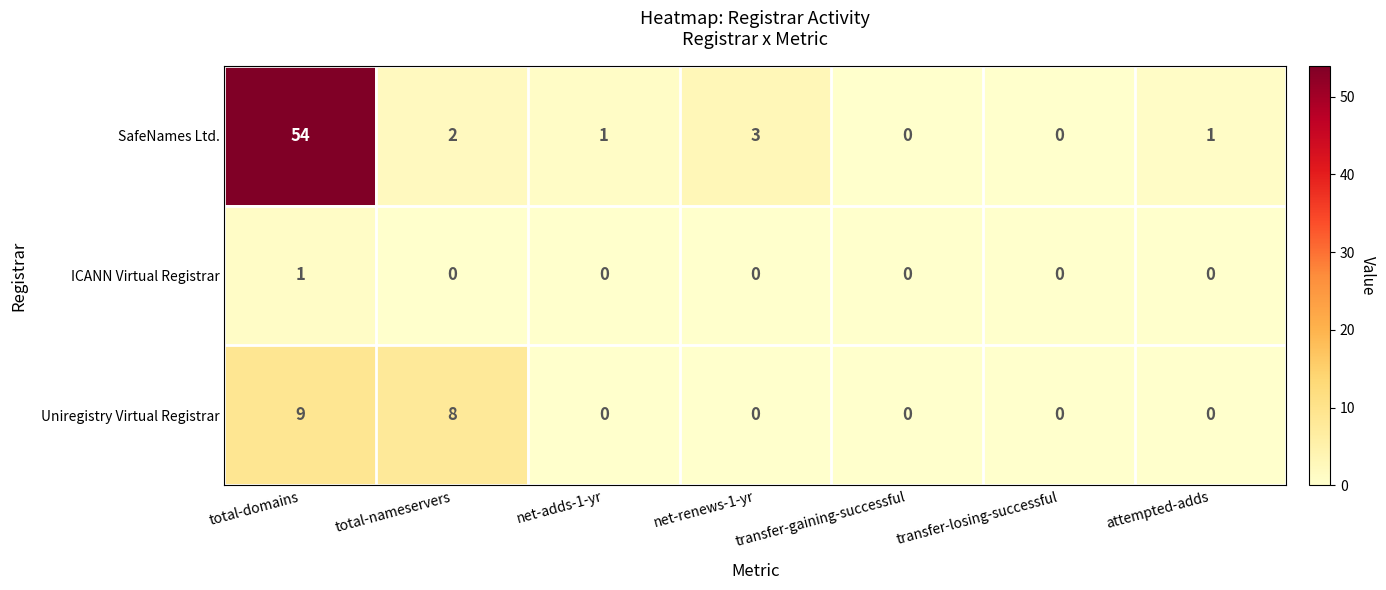

At which label does SafeNames Ltd. first exceed 1?

total-domains